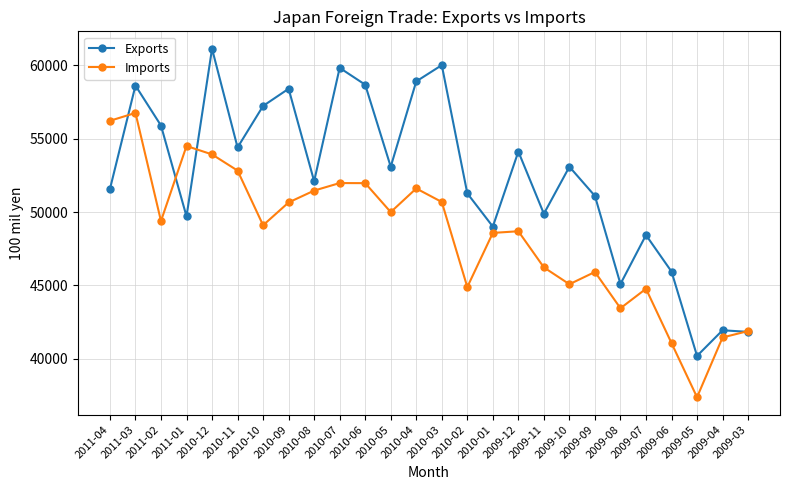

At 2009-06, list the series in order from largest to smallest.

Exports, Imports